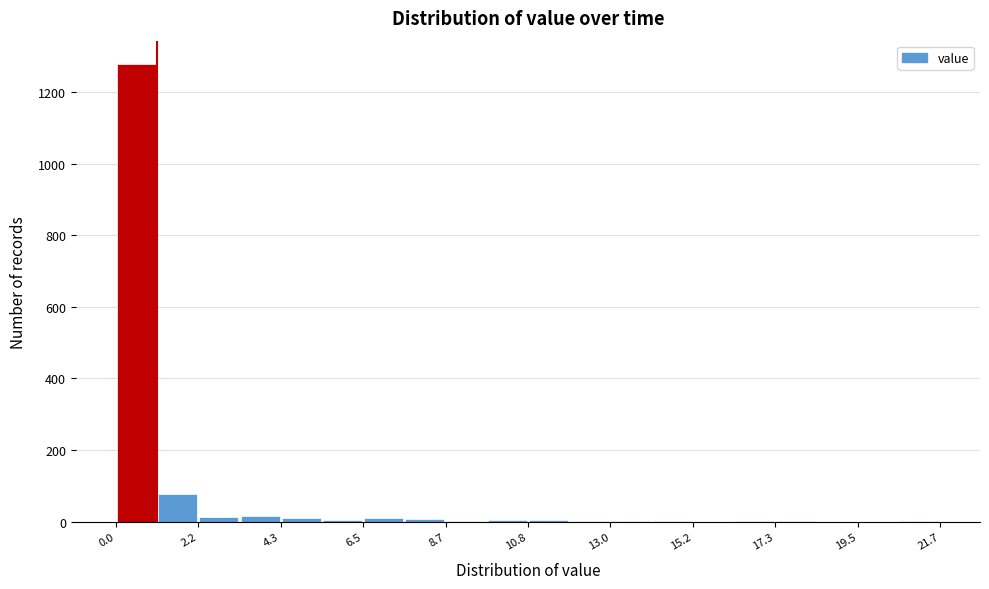

Around what value on the x-axis is the tallest bar? Give the approximate position of its centre, as read against the axis.

0.5